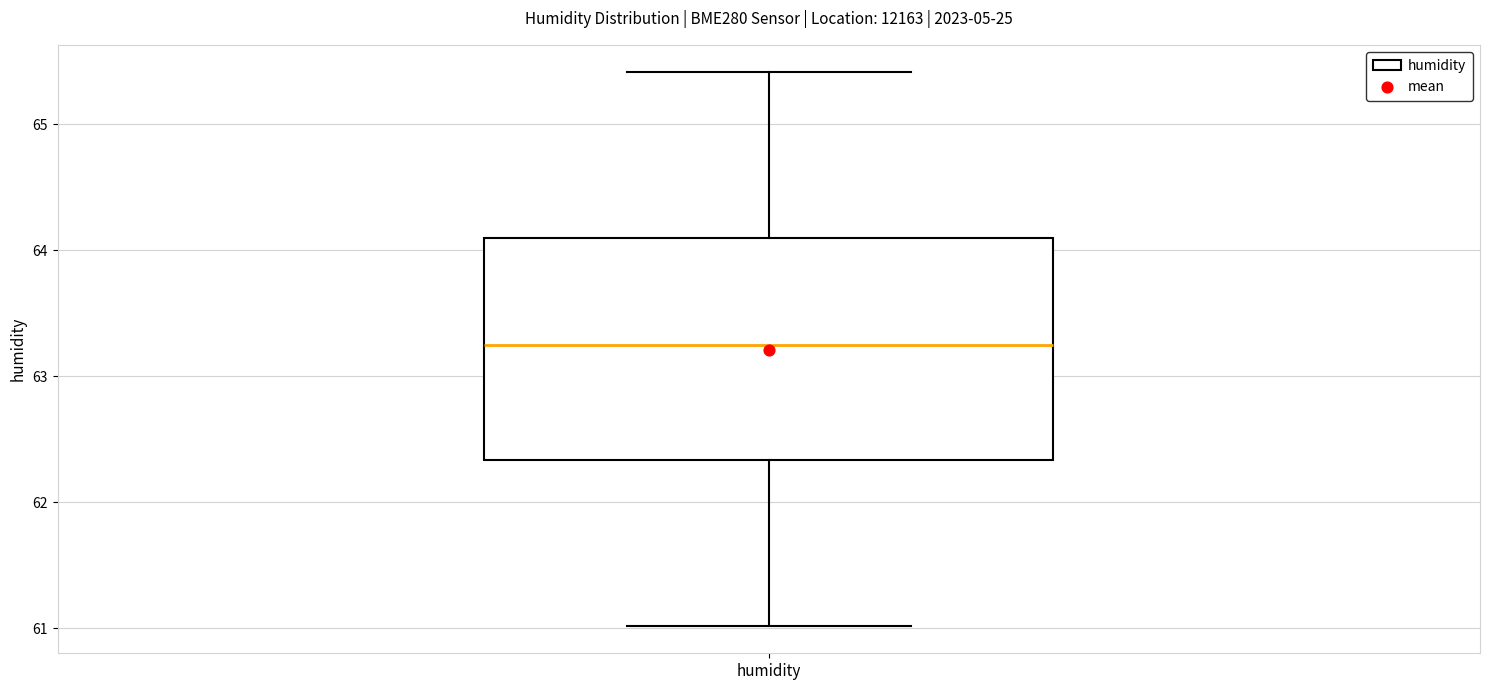

Transcribe this box plot: give where the median line is, the range the box spans, and where the two whiskers end, as read against the y-axis. The values are not printed on the chart, so give them approximately, as read against the axis.

median 63.2, box 62.3 to 64.1, whiskers 61.0 to 65.4